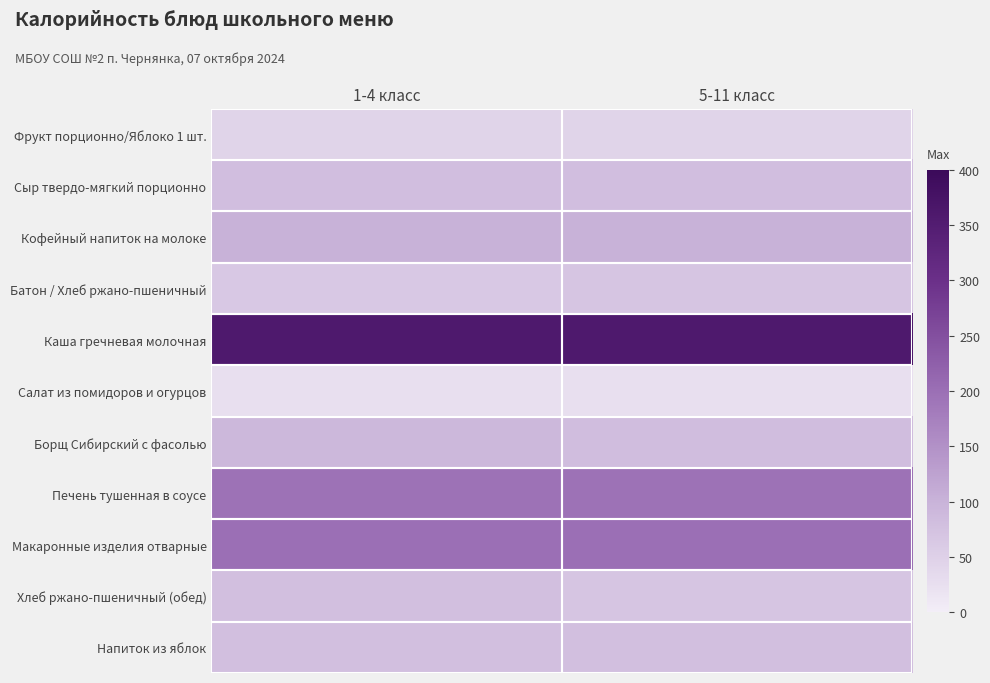

Rank the series by their maximum value, from lowest to highest.

Салат из помидоров и огурцов, Фрукт порционно/Яблоко 1 шт., Батон / Хлеб ржано-пшеничный, Напиток из яблок, Хлеб ржано-пшеничный (обед), Сыр твердо-мягкий порционно, Борщ Сибирский с фасолью, Кофейный напиток на молоке, Печень тушенная в соусе, Макаронные изделия отварные, Каша гречневая молочная